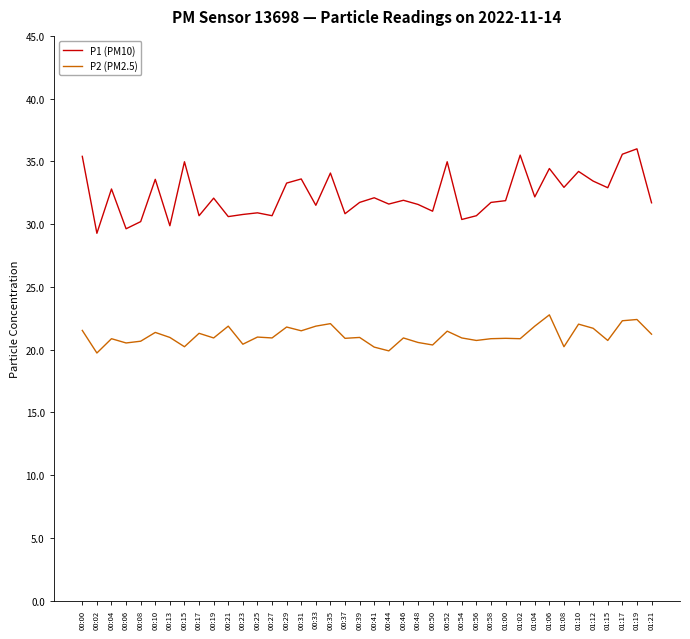

Which series has the largest total across all categories?

P1 (PM10)